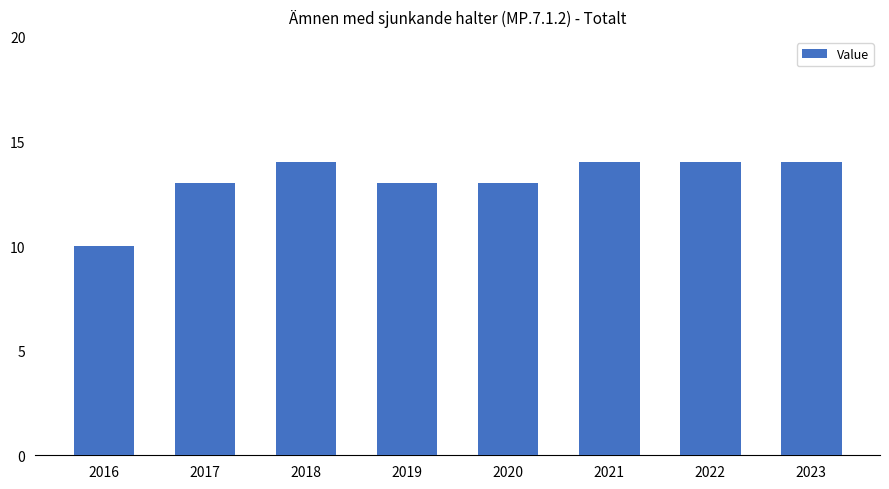

Reading right to left, transcribe all the data shown in this chart.

2023=14	2022=14	2021=14	2020=13	2019=13	2018=14	2017=13	2016=10